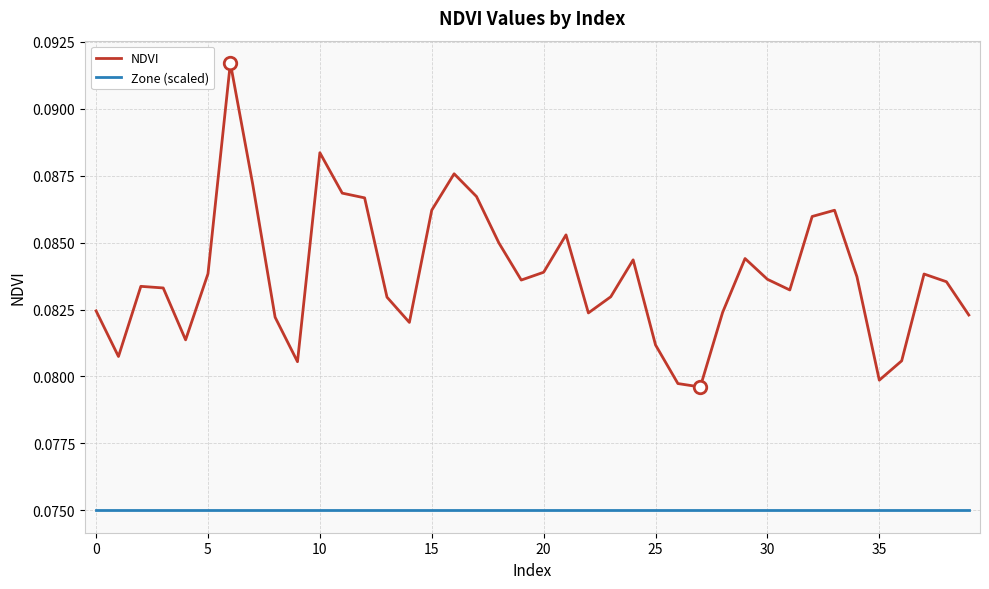

Which series has the widest spread of values?

NDVI